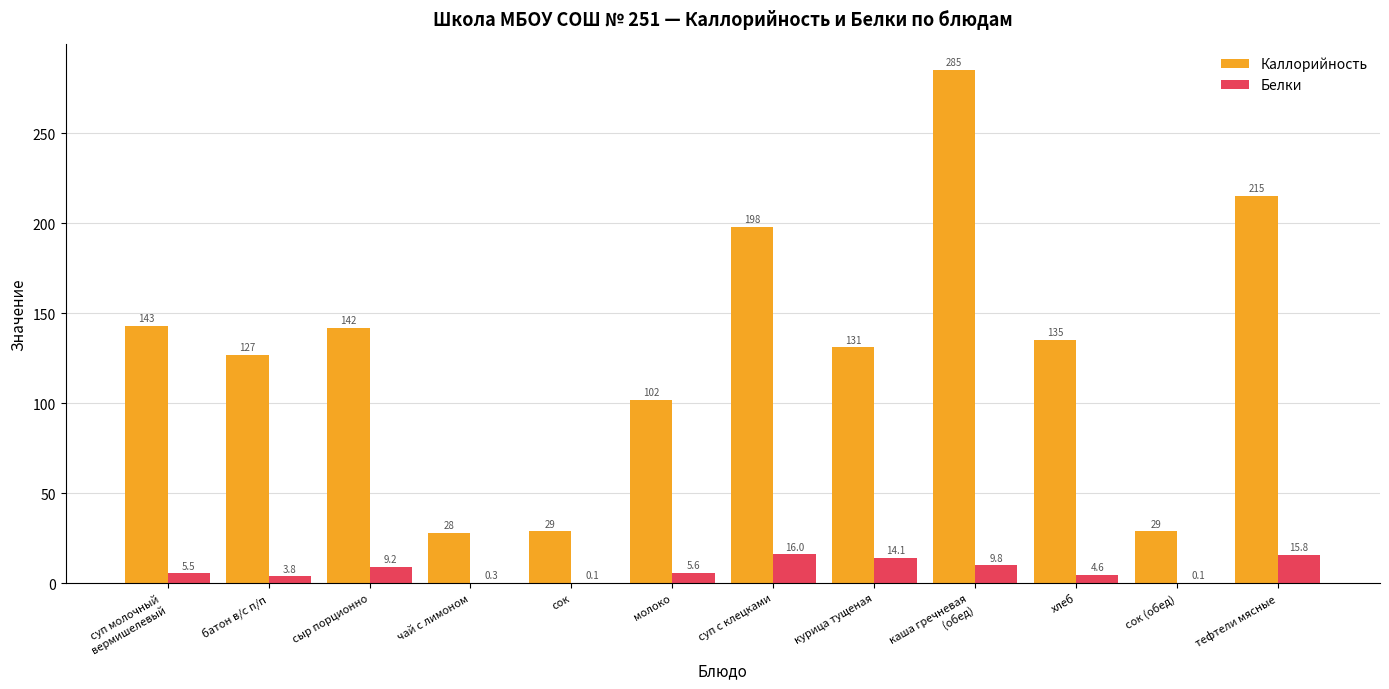

How many categories are shown in the chart?

12